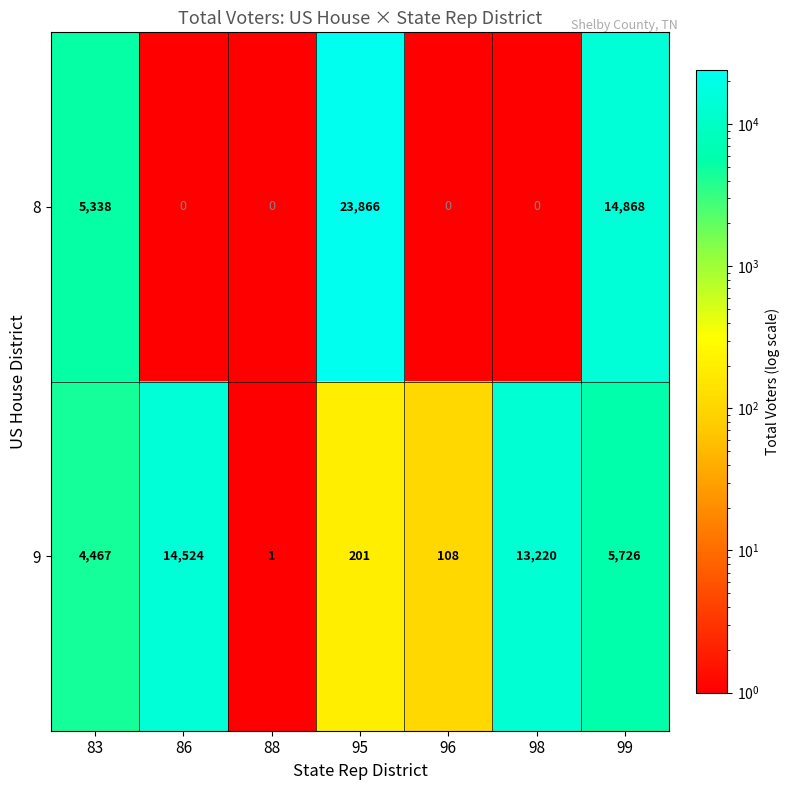

At 83, list the series in order from largest to smallest.

8, 9